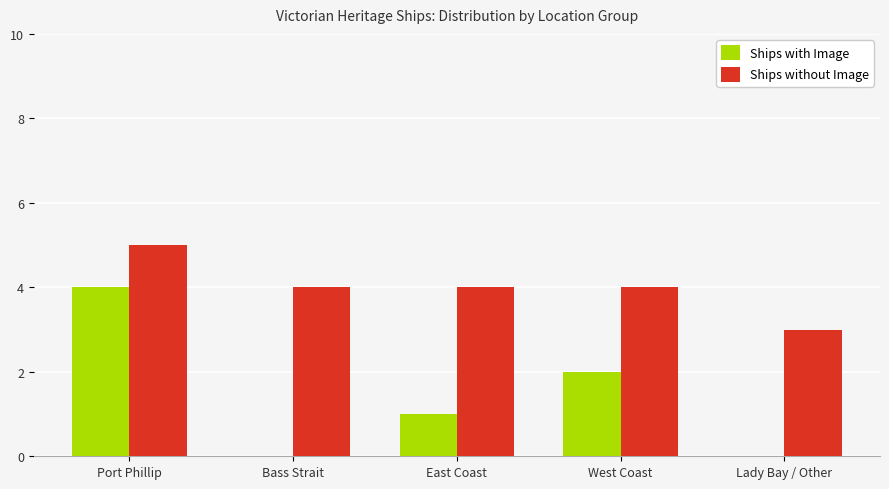

At which category is the sum across all series the highest?

Port Phillip